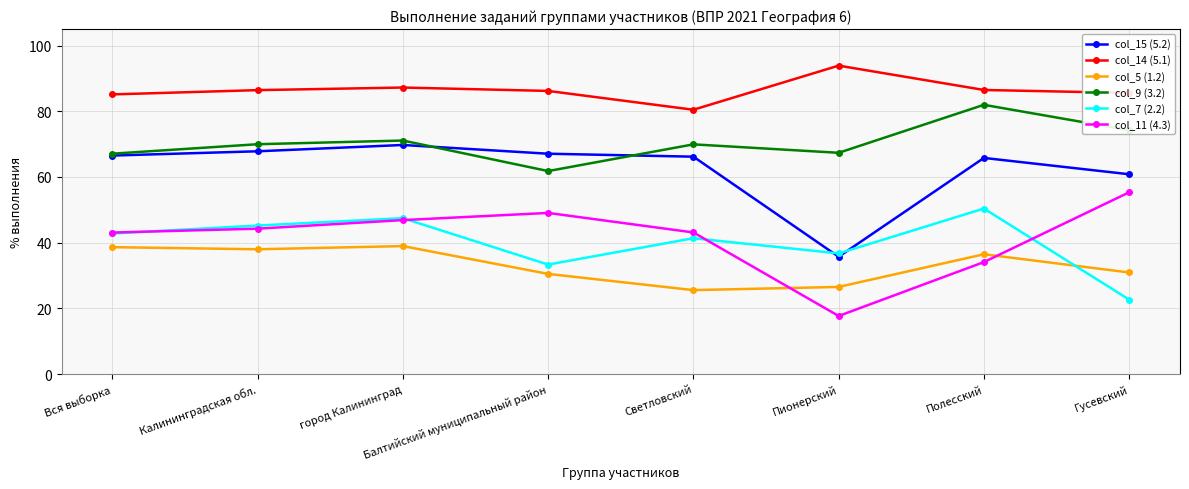

What value does the col_5 (1.2) series have at Полесский?

36.5